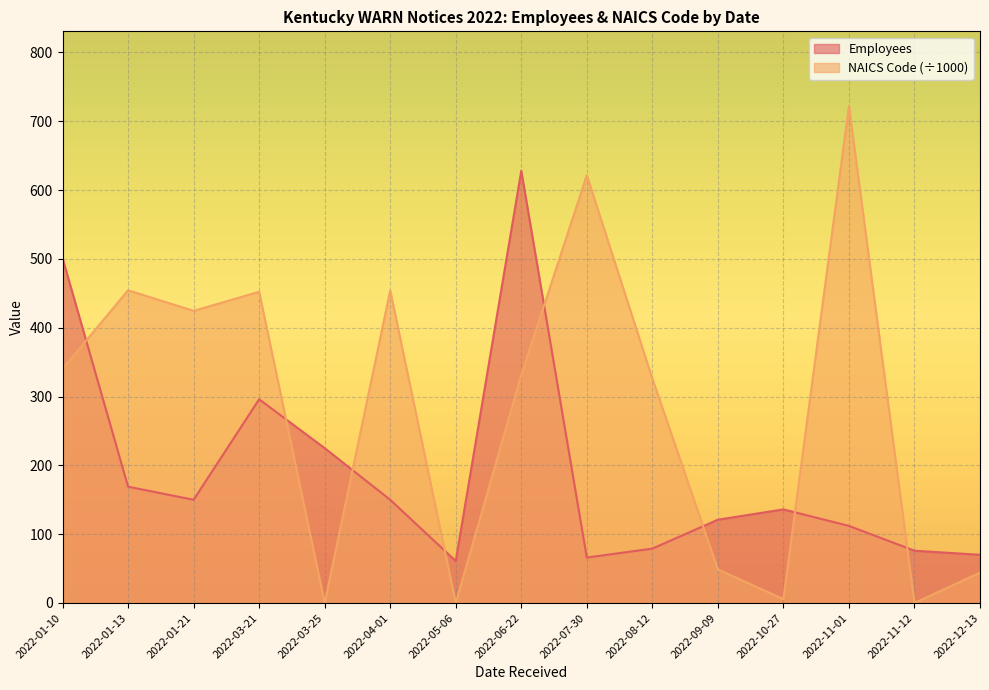

How many interior local valleys does the NAICS Code series have?

5